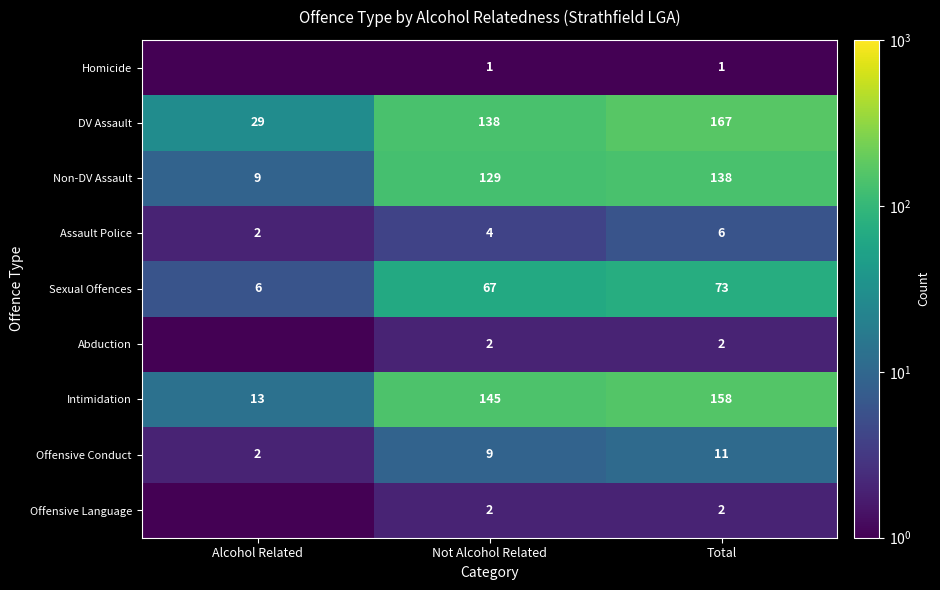

Is the value of DV Assault at Total greater than the value of Non-DV Assault at Alcohol Related?

Yes